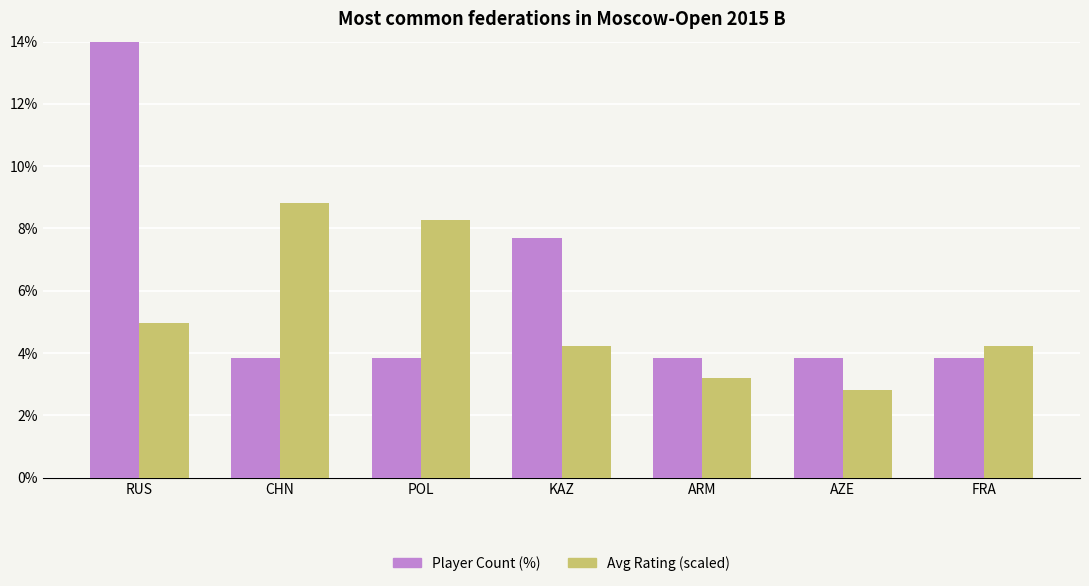

Which category has the lowest value across all series?

AZE